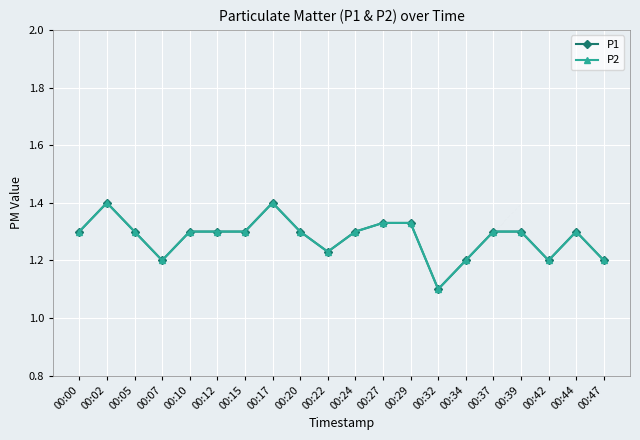

How many lines are shown in the chart?

2